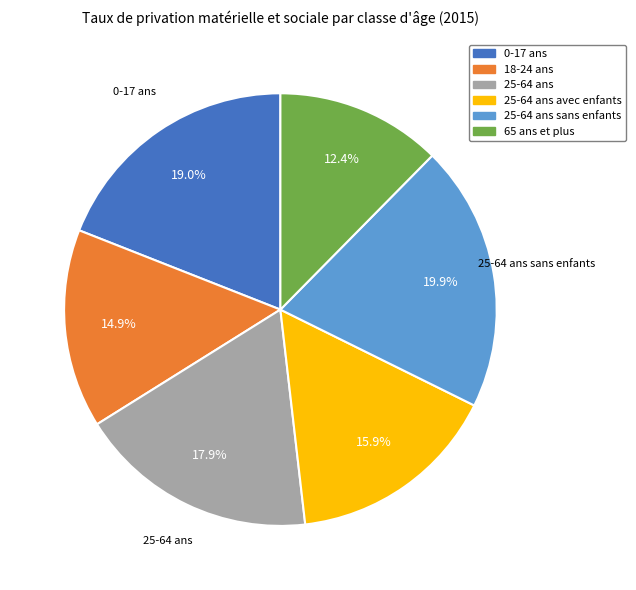

How many segments does this pie chart have?

6